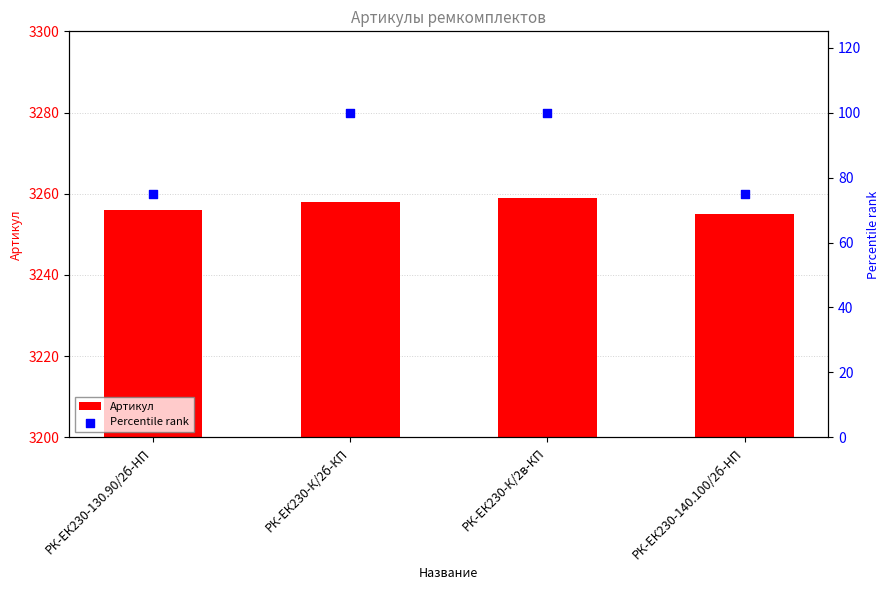

What is the total value across all series at РК-ЕК230-130.90/2б-HП?

3331